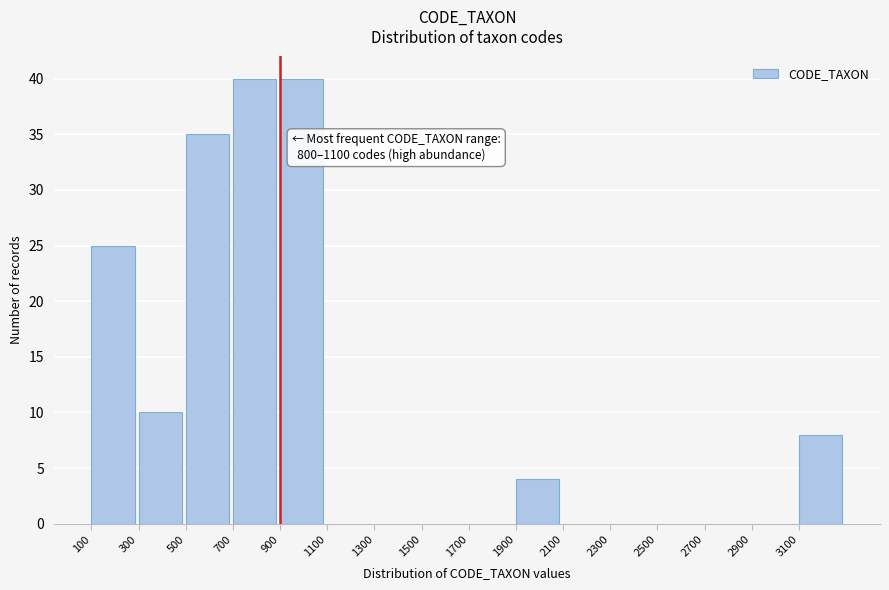

Reading left to right, what are all the values shown in this chart?

100=25	300=10	500=35	700=40	900=40	1100=0	1300=0	1500=0	1700=0	1900=4	2100=0	2300=0	2500=0	2700=0	2900=0	3100=8